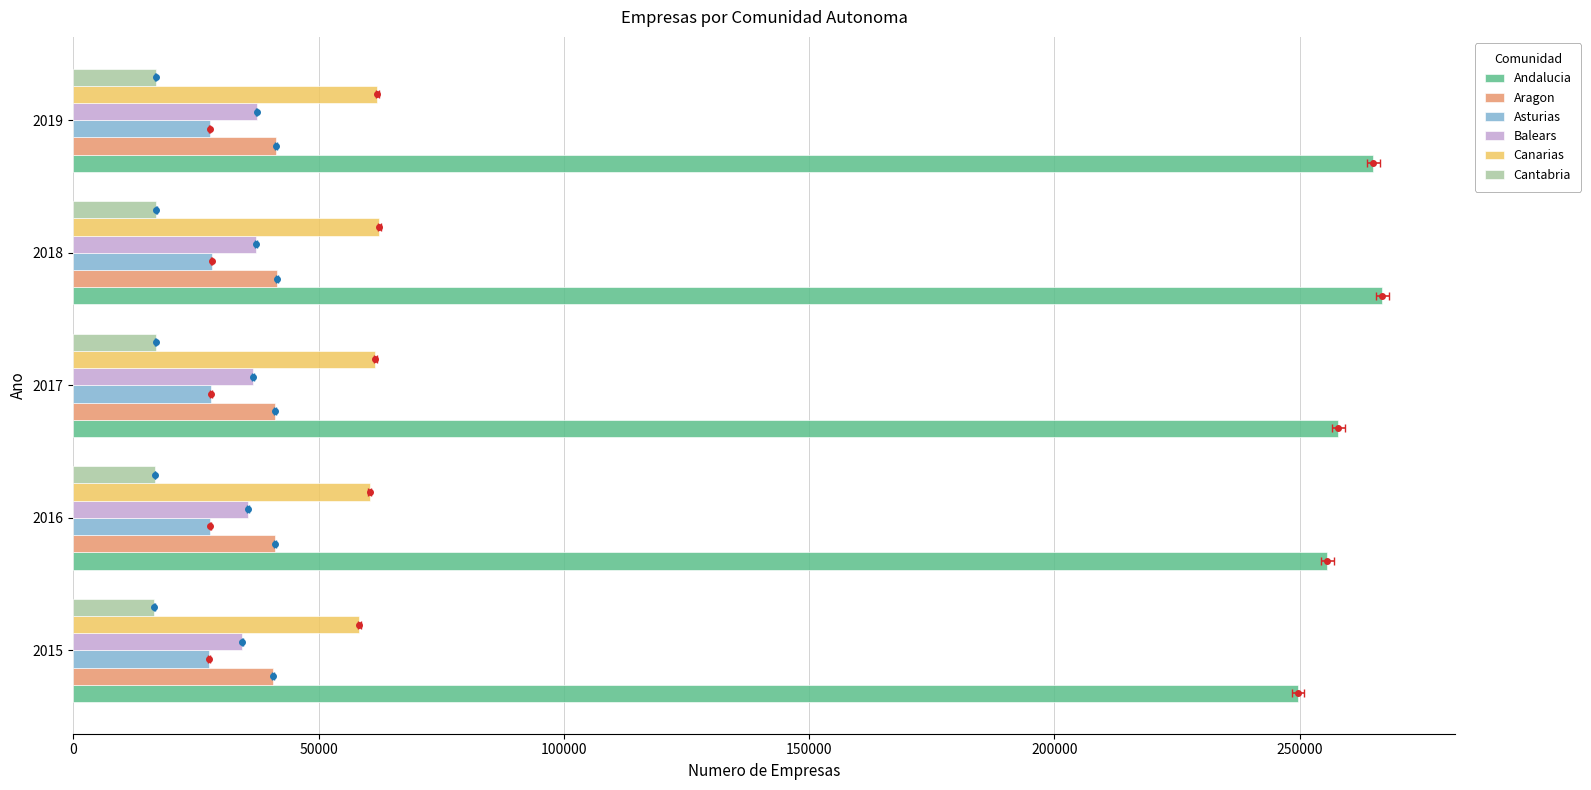

What is the difference between the highest and lowest values at 2015?

233233